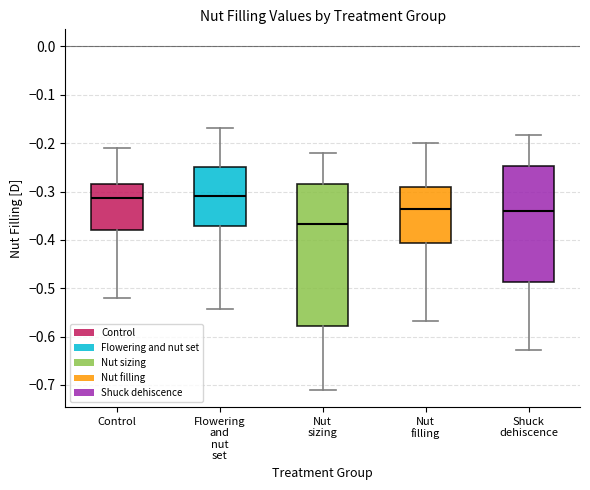

Where is the upper edge of the box for Nut sizing on the y-axis? The values are not printed on the chart, so give them approximately, as read against the axis.

-0.28